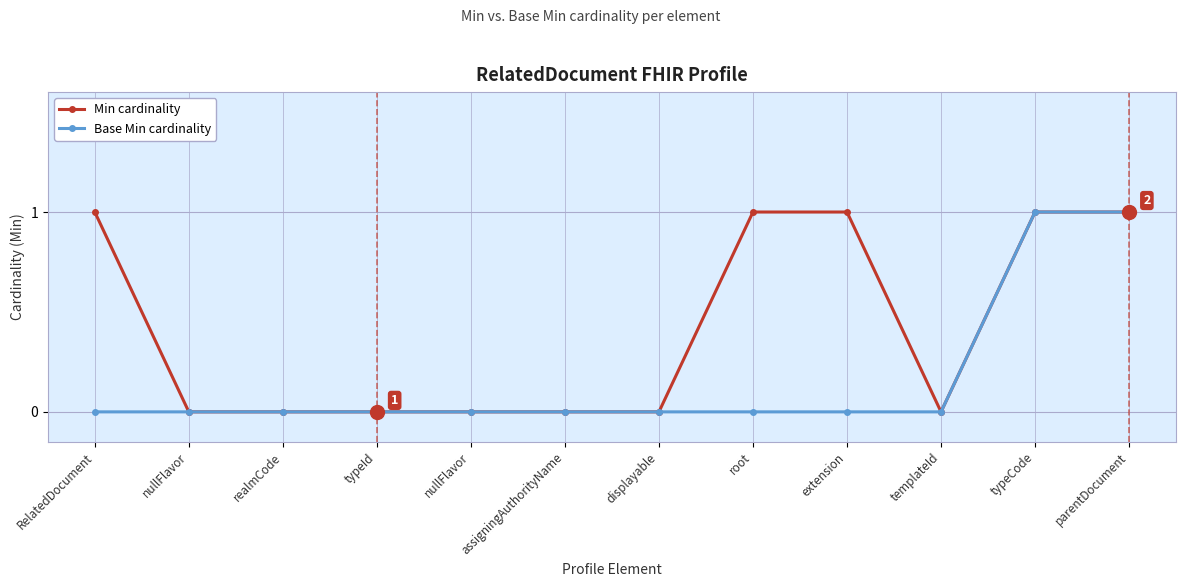

Reading left to right, what are all the values shown in this chart?

Min cardinality: RelatedDocument=1	nullFlavor=0	realmCode=0	typeId=0	nullFlavor=0	assigningAuthorityName=0	displayable=0	root=1	extension=1	templateId=0	typeCode=1	parentDocument=1
Base Min cardinality: RelatedDocument=0	nullFlavor=0	realmCode=0	typeId=0	nullFlavor=0	assigningAuthorityName=0	displayable=0	root=0	extension=0	templateId=0	typeCode=1	parentDocument=1